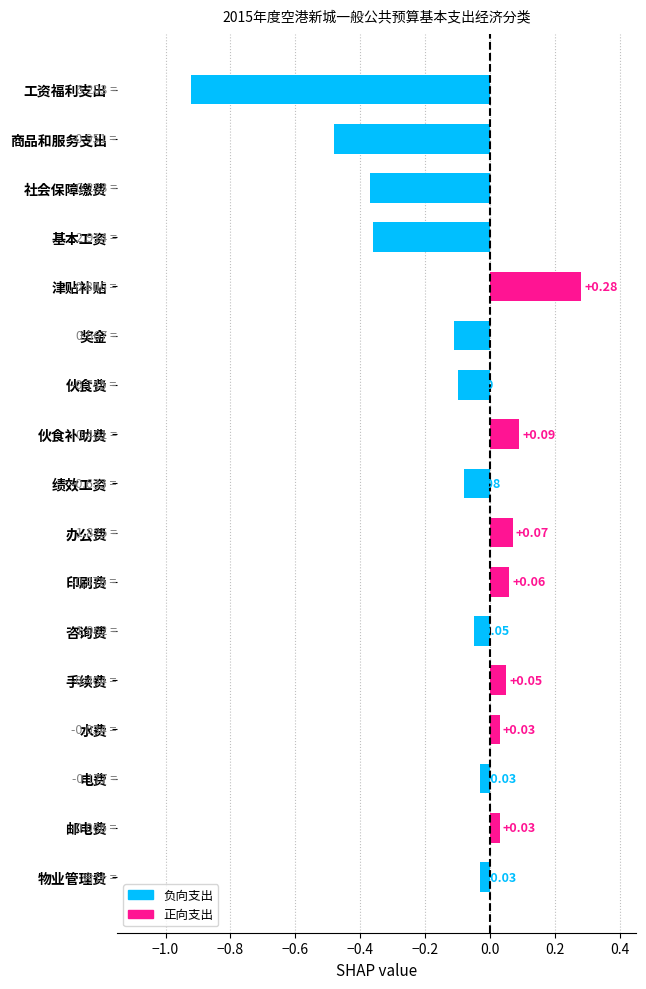

What is the difference between the maximum and second lowest values?

0.8